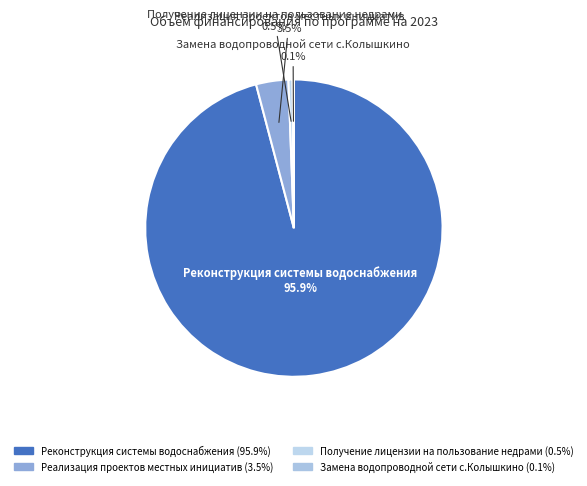

Which category accounts for the majority?

Реконструкция системы водоснабжения